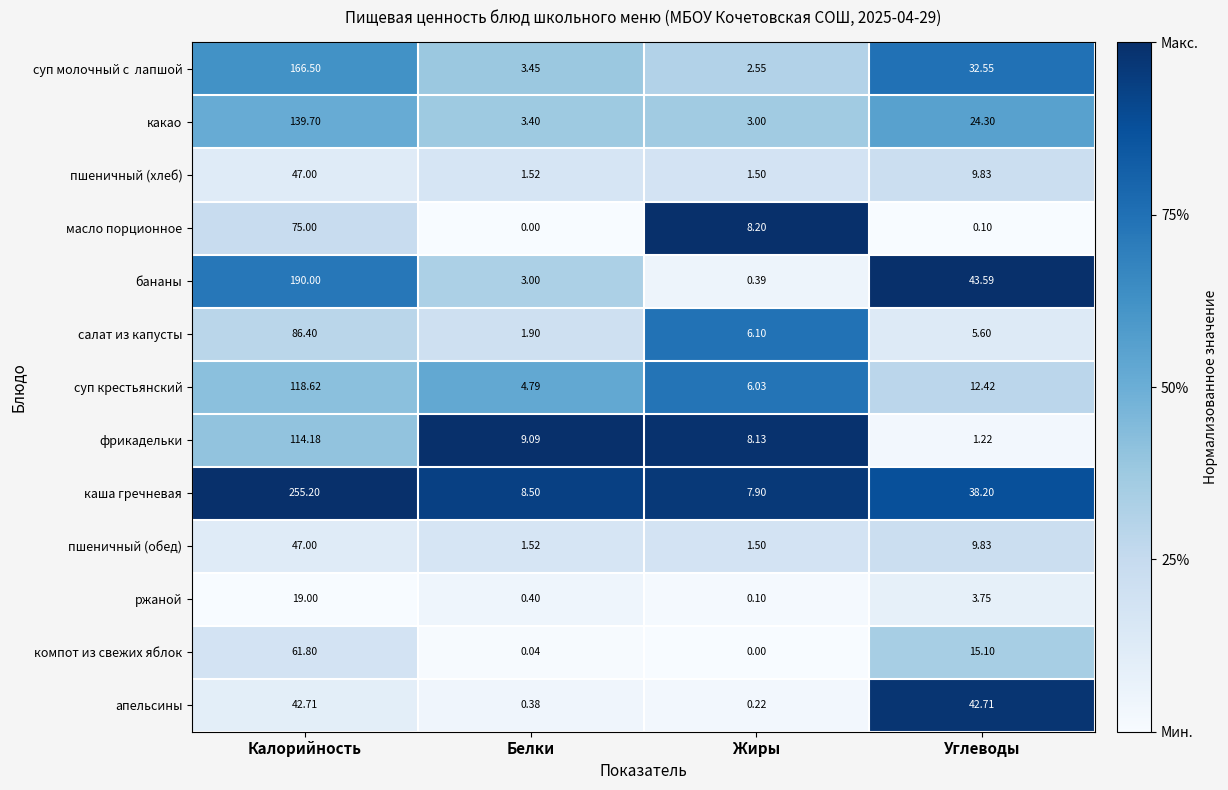

List the labels in order of салат из капусты value, smallest first.

Белки, Углеводы, Жиры, Калорийность